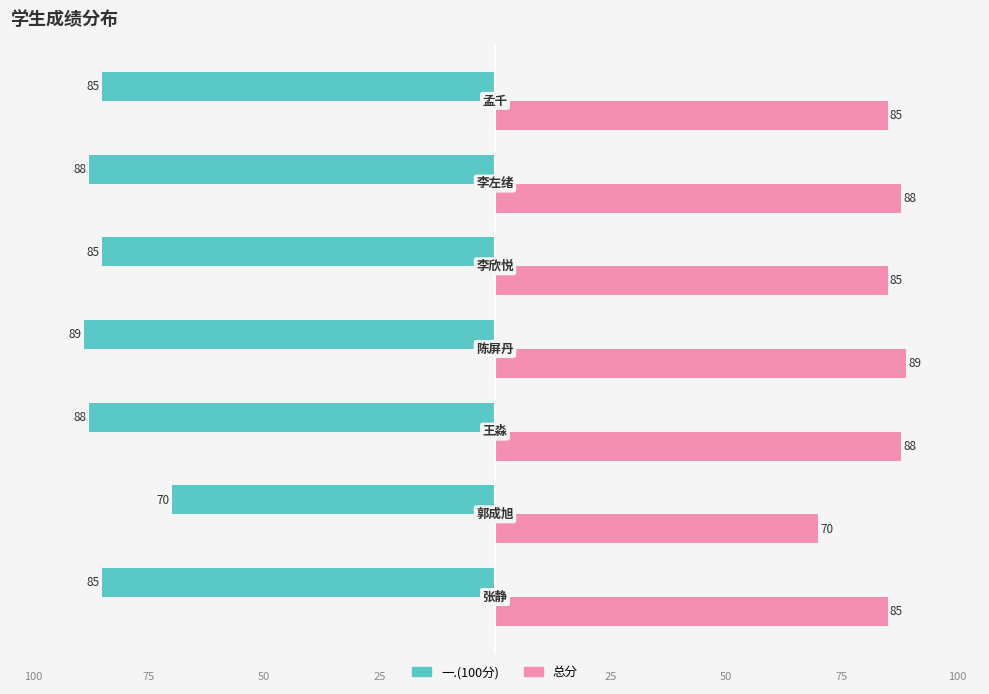

What is the maximum value for 总分?

89